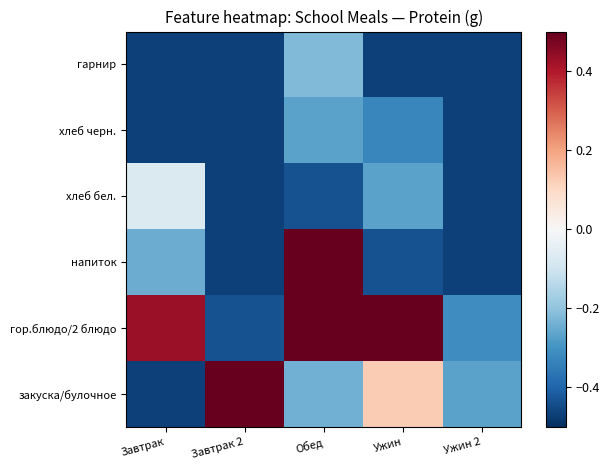

At which category is the sum across all series the highest?

Обед